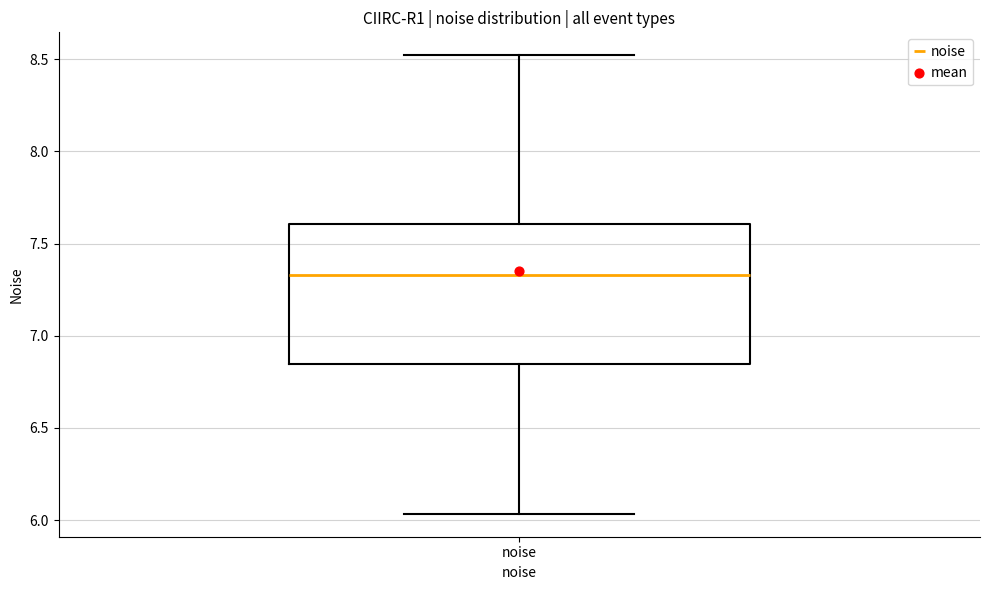

Where does the lower whisker of the box for noise end on the y-axis? The values are not printed on the chart, so give them approximately, as read against the axis.

6.05